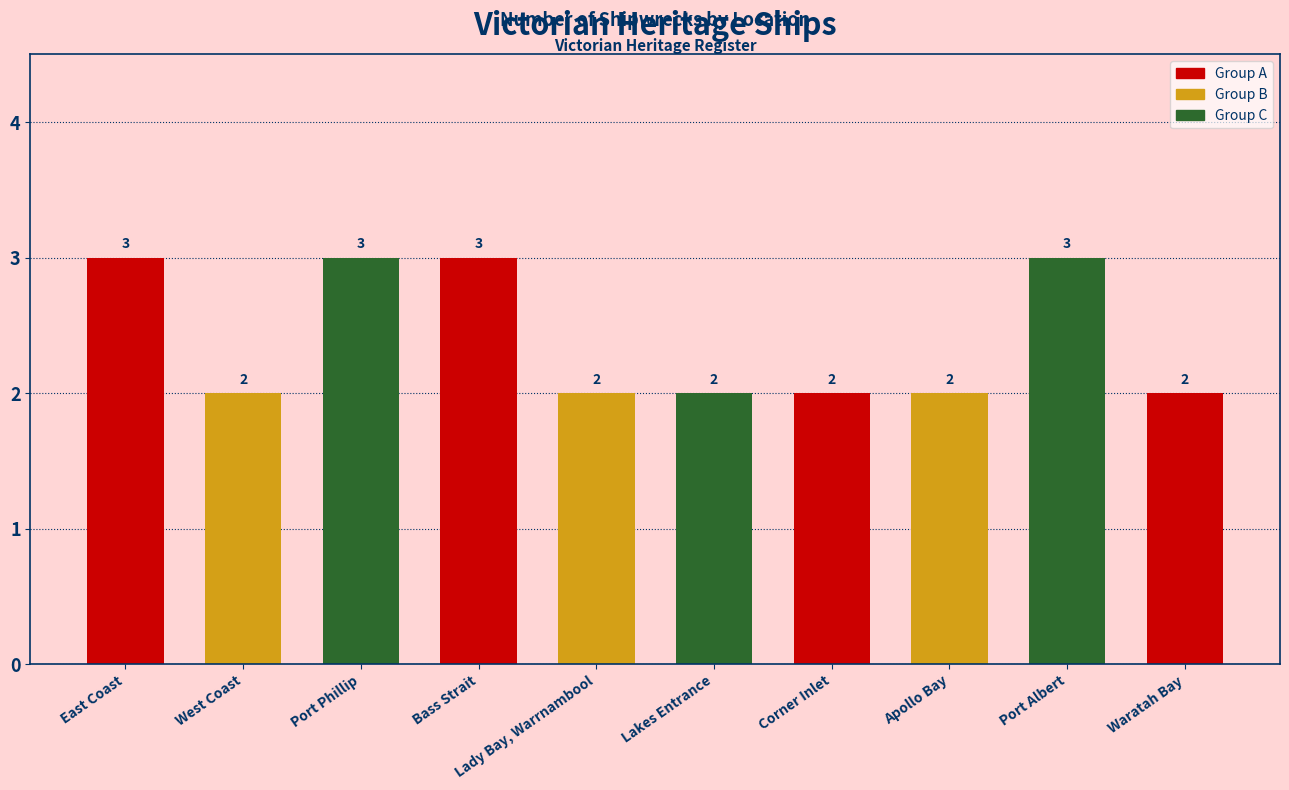

Count the values in the range 2 to 3.

10